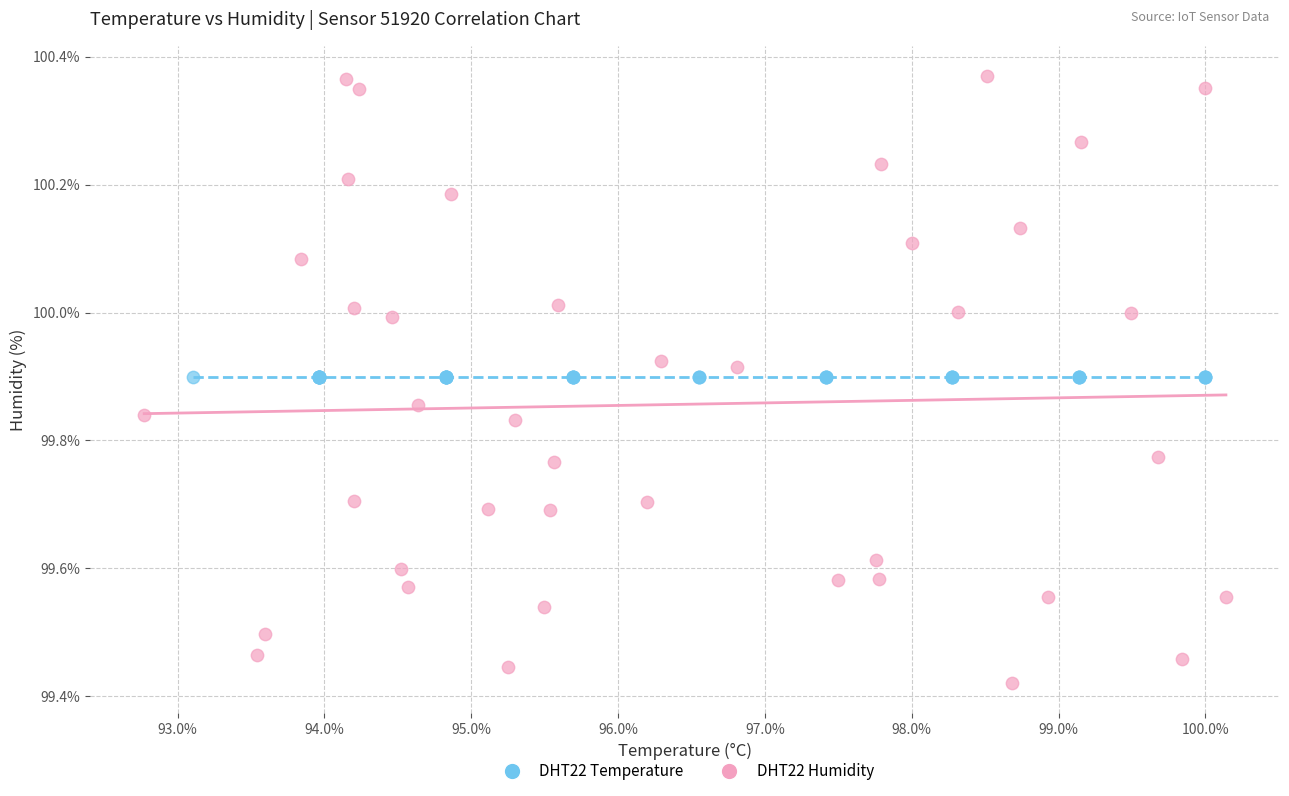

Which series reaches the maximum Y coordinate?

DHT22 Humidity